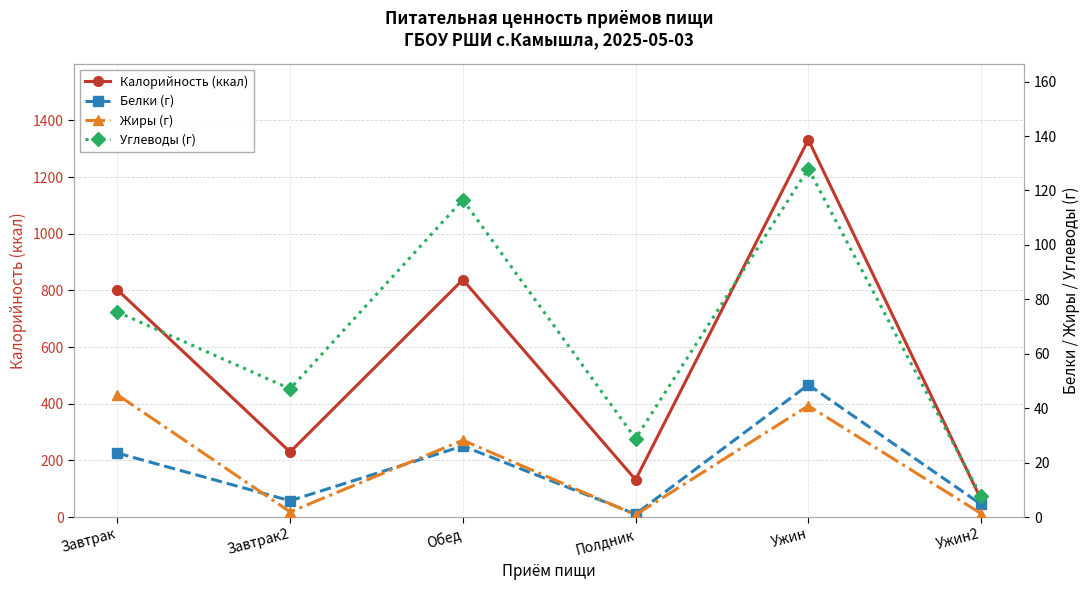

Reading left to right, transcribe all the data shown in this chart.

Калорийность (ккал): Завтрак=802.0	Завтрак2=230.0	Обед=838.0	Полдник=132.0	Ужин=1332.0	Ужин2=62.0
Белки (г): Завтрак=23.5	Завтрак2=6.0	Обед=26.1	Полдник=1.1	Ужин=48.6	Ужин2=4.7
Жиры (г): Завтрак=45.0	Завтрак2=1.9	Обед=28.2	Полдник=0.8	Ужин=40.9	Ужин2=1.3
Углеводы (г): Завтрак=75.4	Завтрак2=47.1	Обед=116.6	Полдник=28.8	Ужин=128.0	Ужин2=7.7